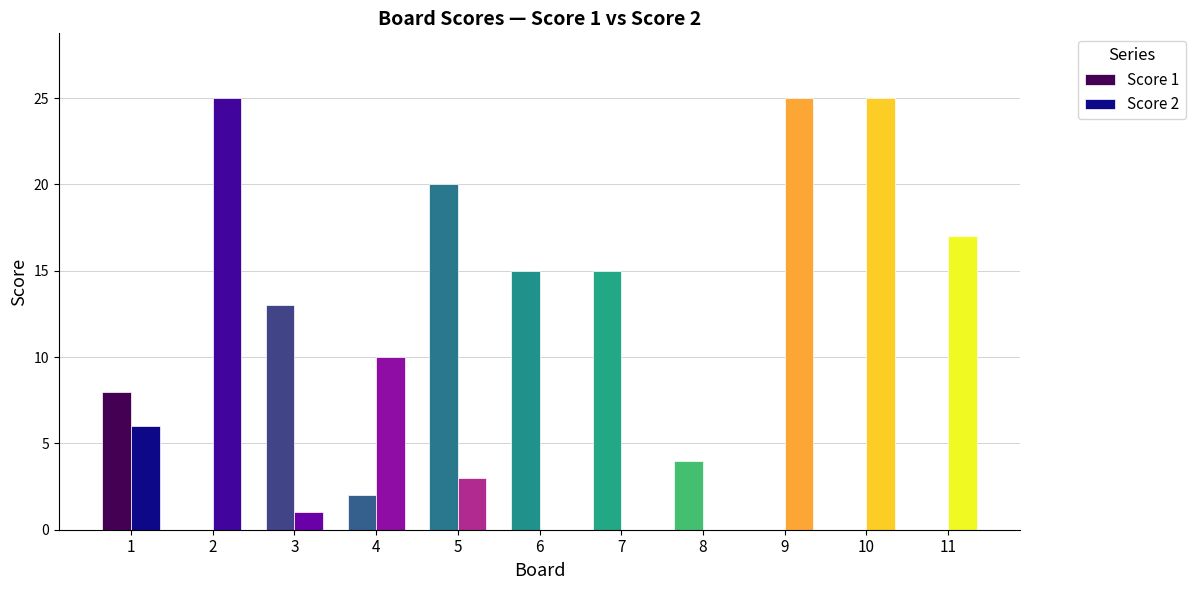

What is the maximum value for Score 1?

20